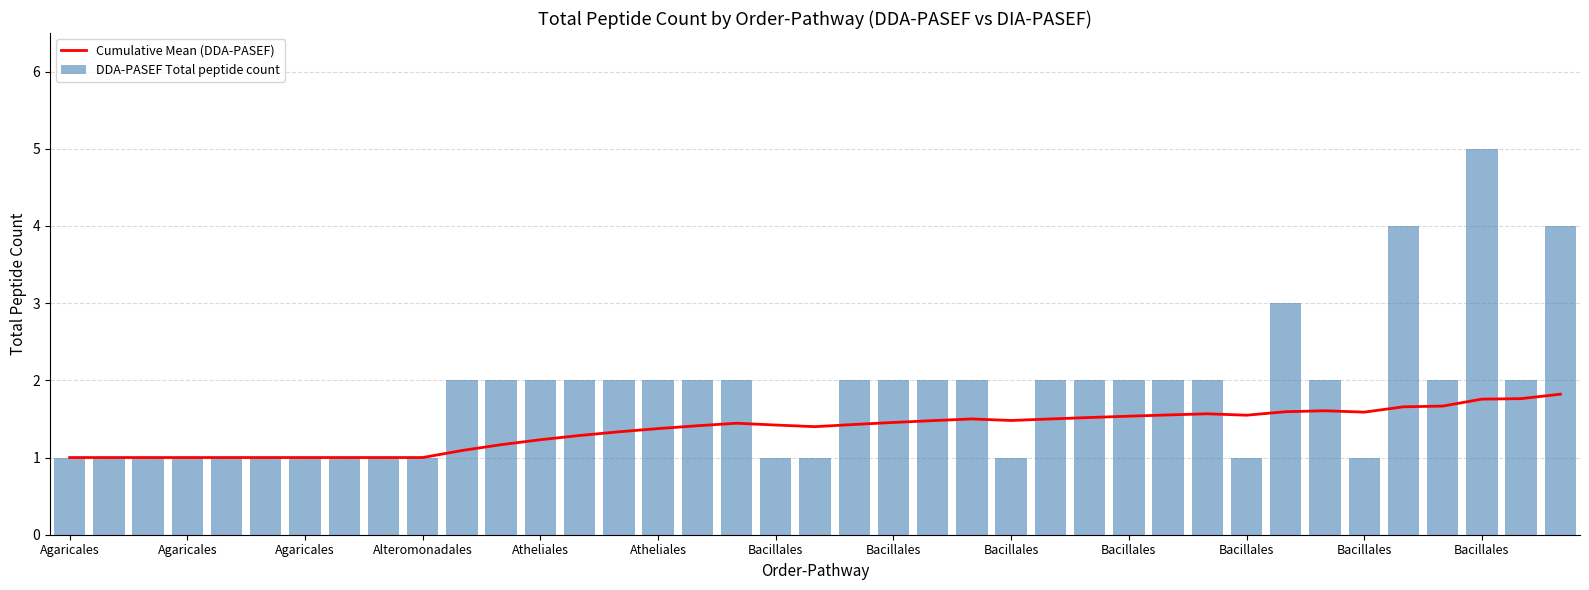

Which series has the largest range (max minus min)?

DDA-PASEF Total peptide count